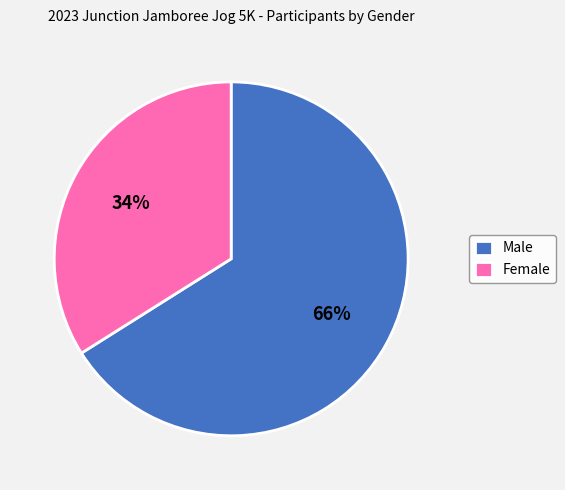

What is the ratio of the value at Female to the value at Male?

0.5